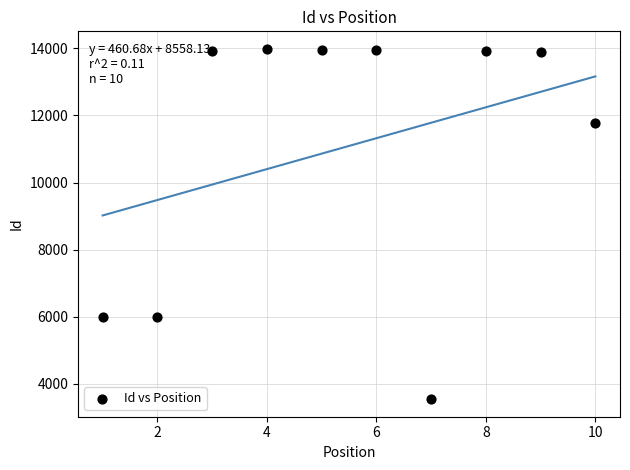

What is the range of Y values (max minus min)?

10445